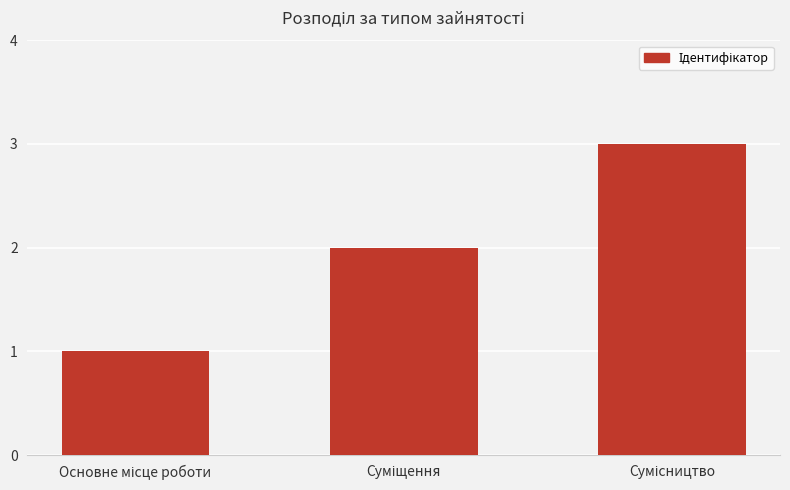

What is the maximum value shown in the chart?

3